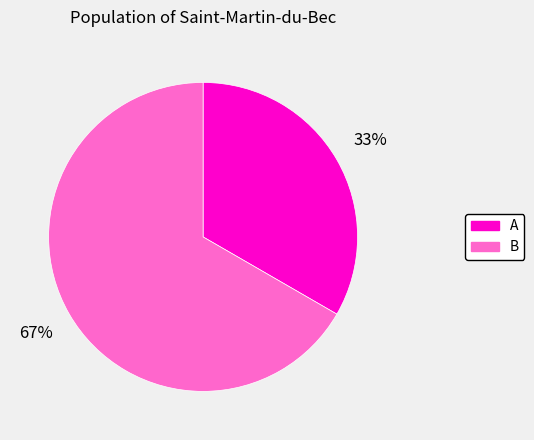

Is there any slice that represents more than half of the pie?

Yes